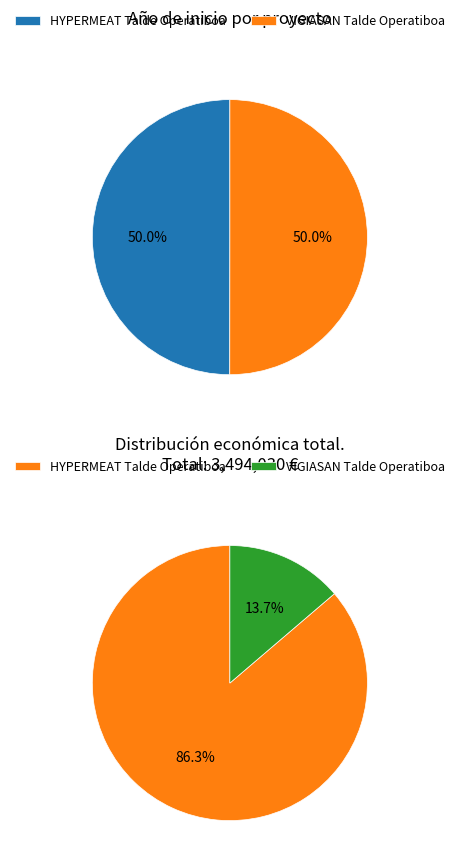

Count the number of slices in the pie.

2